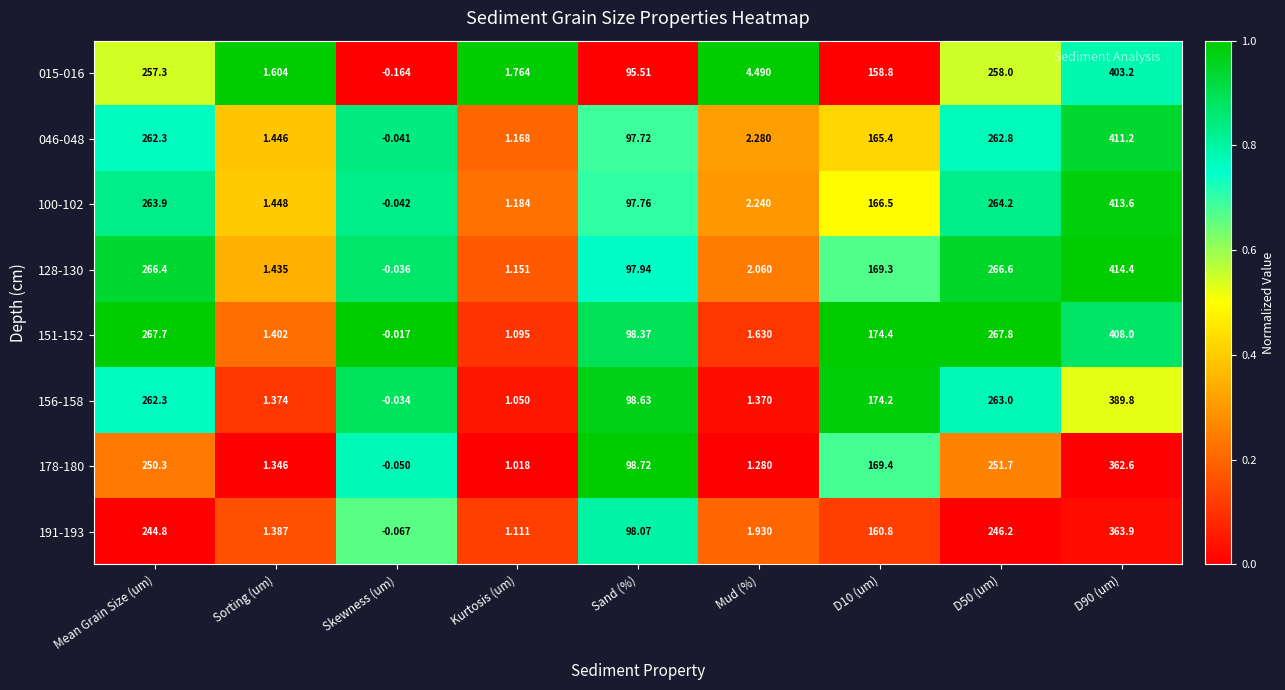

Rank the series at Mud (%) from highest to lowest value.

015-016, 046-048, 100-102, 128-130, 191-193, 151-152, 156-158, 178-180